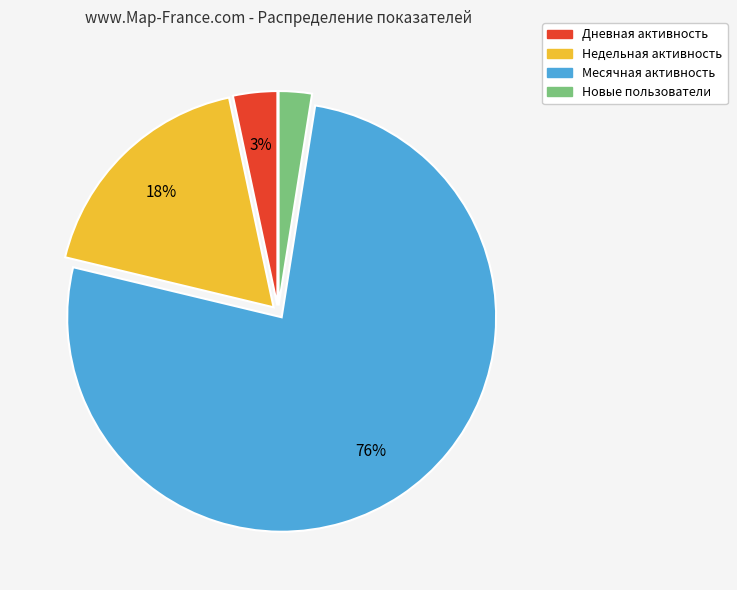

Between Новые and Месячная, which is larger?

Месячная